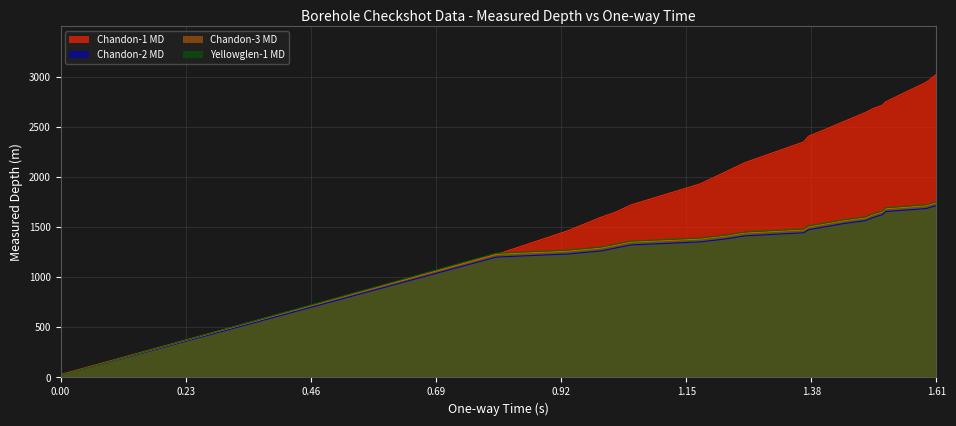

Which series has the largest total across all categories?

Chandon-1 MD